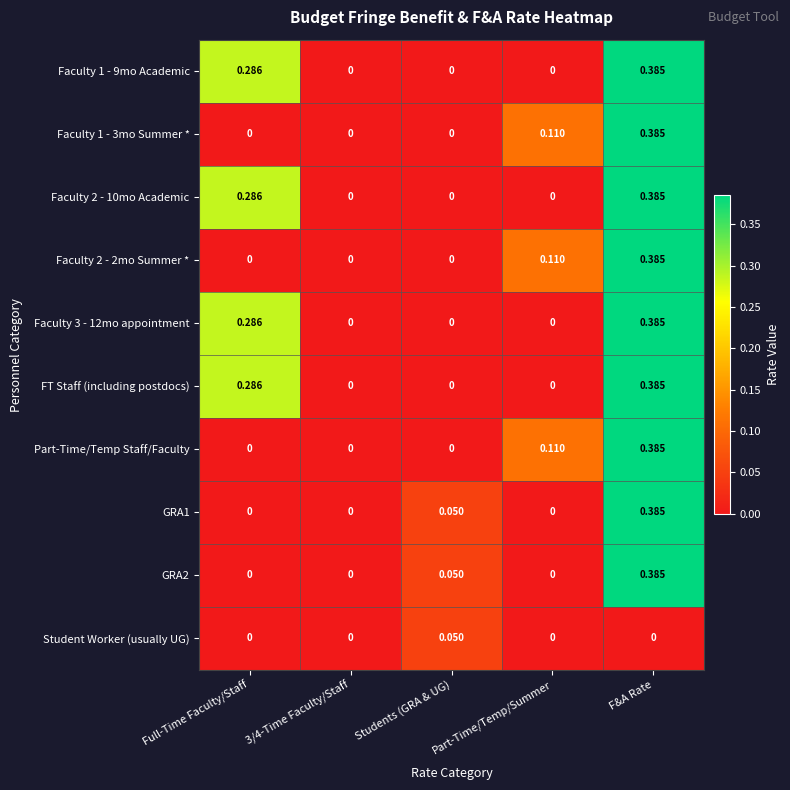

At which category is the sum across all series the highest?

F&A Rate